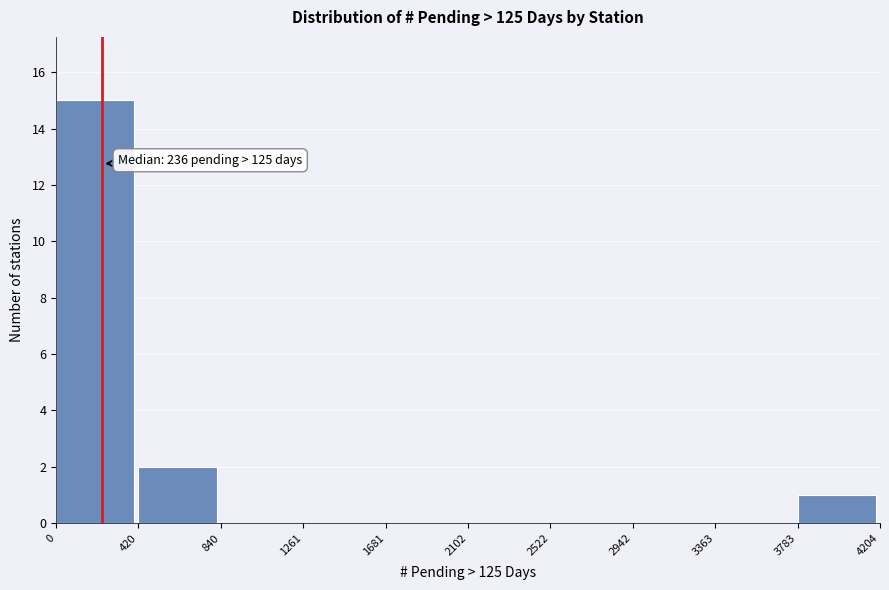

Over which range of the x-axis is the bar tallest?

0 to 420